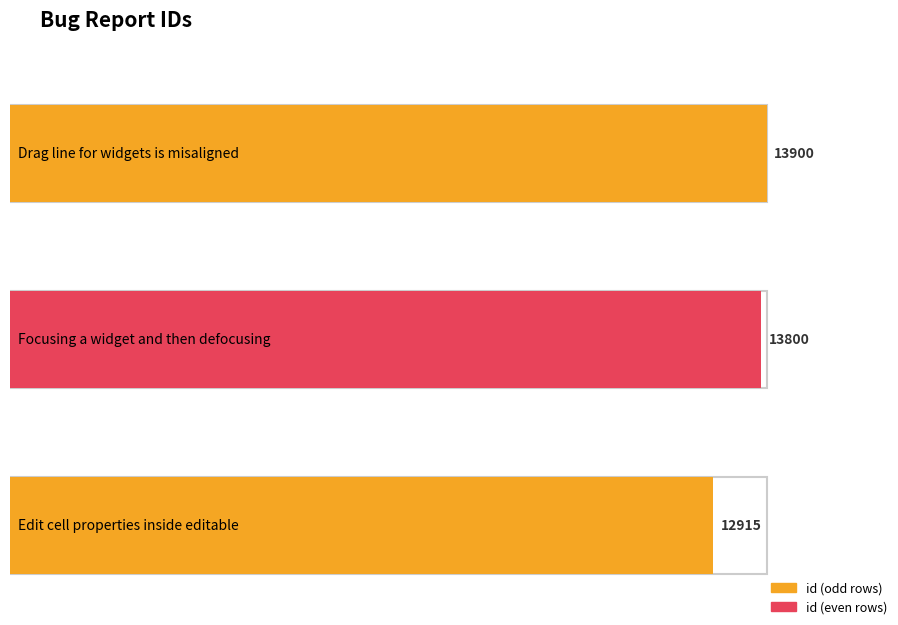

What is the label of the 1st bar from the left?

Drag line for widgets is misaligned